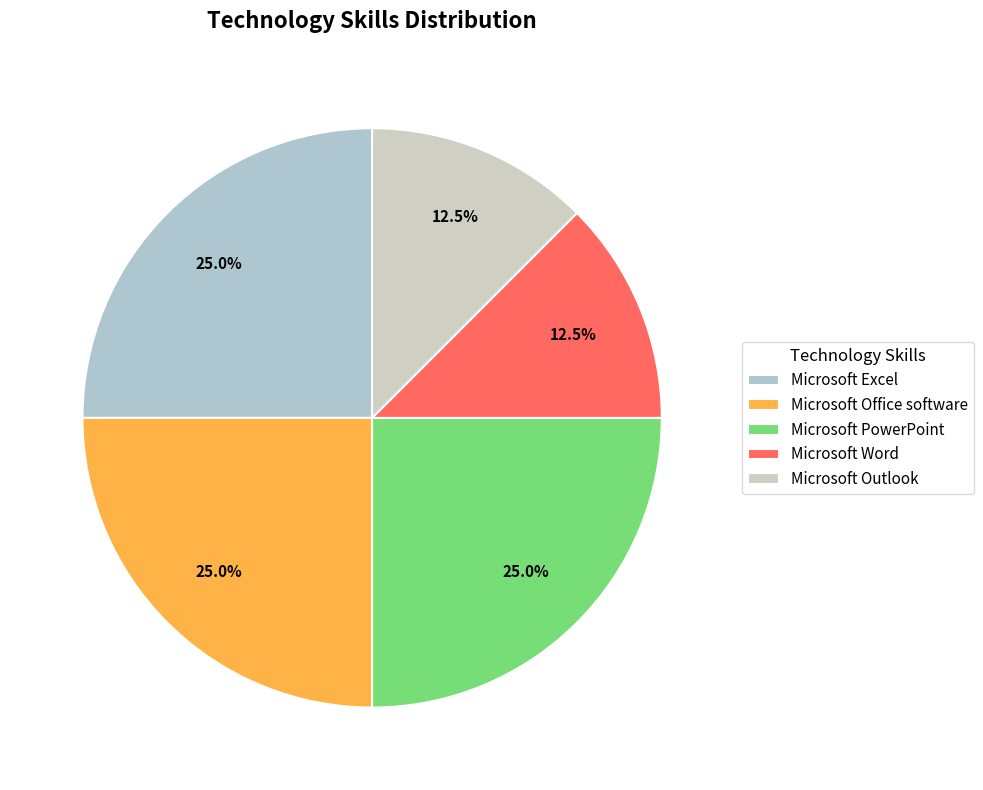

Does Microsoft PowerPoint represent more than half of the total?

No